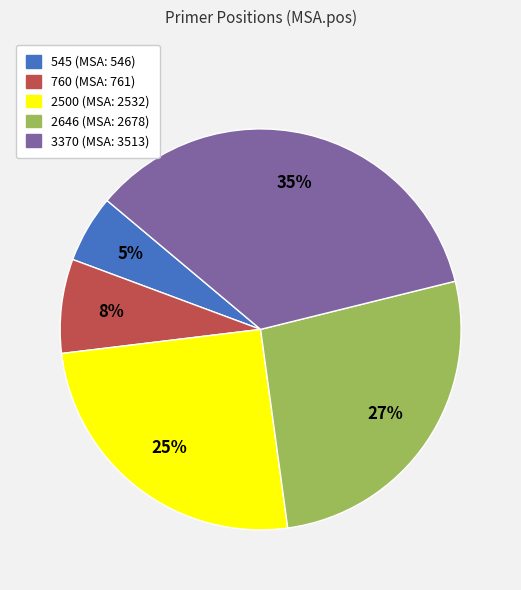

To the nearest percent, what is the difference between the largest and smallest slice percentages?

30%